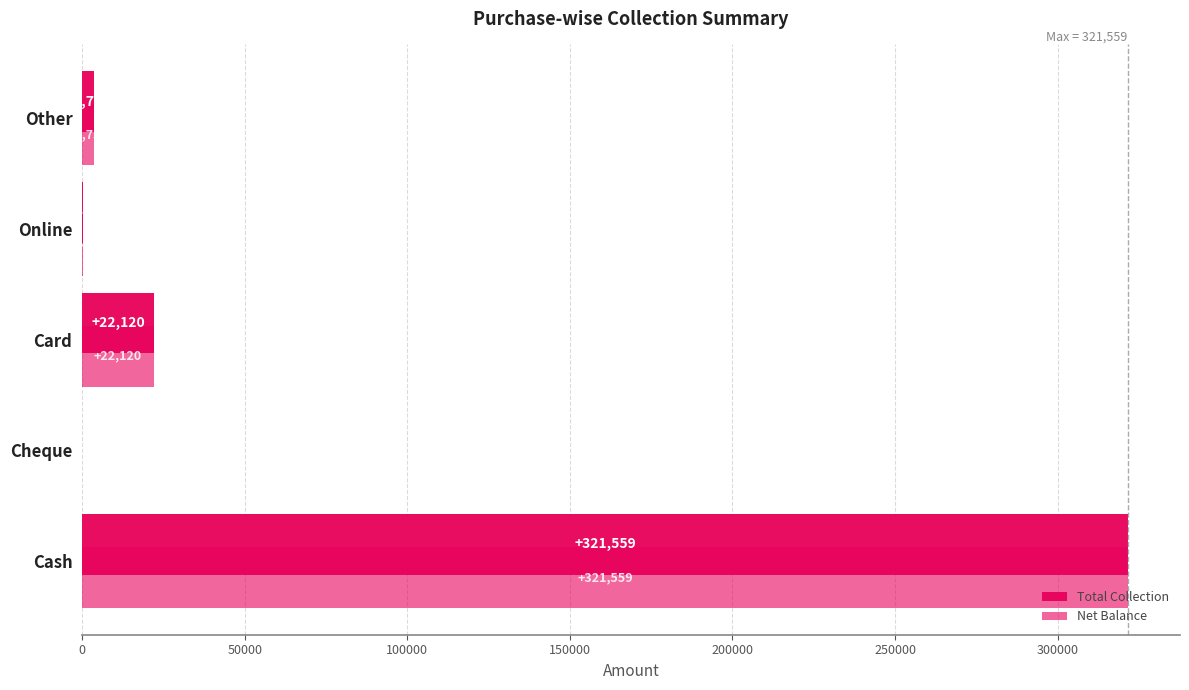

How many categories are shown in the chart?

5